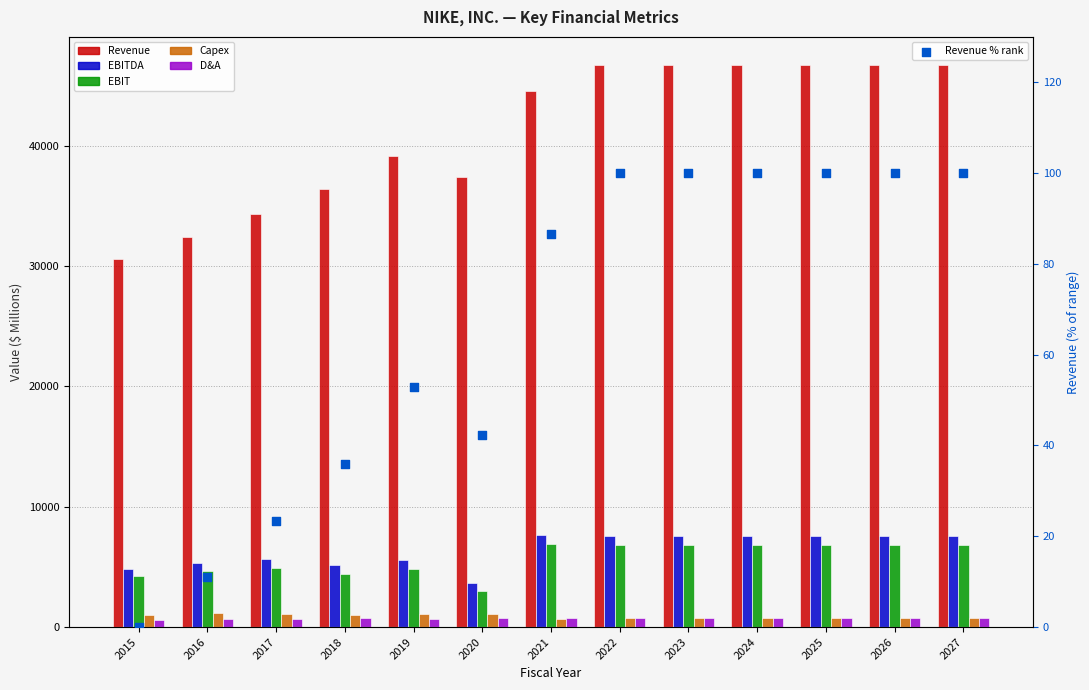

At how many categories does at least one series exceed 31089?

12